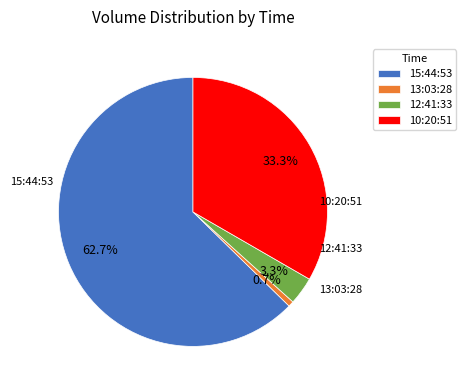

Is there any slice that represents more than half of the pie?

Yes